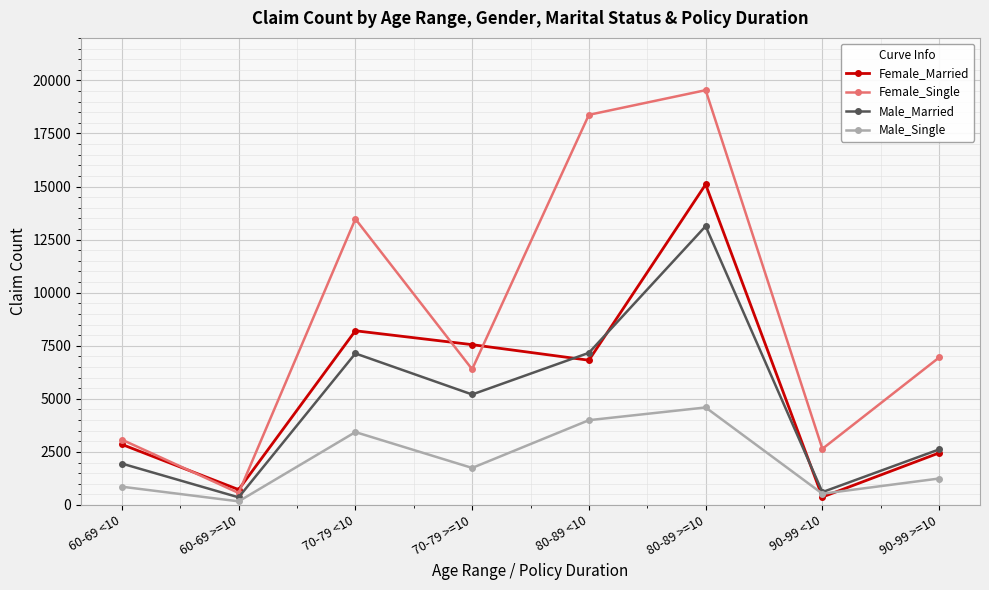

The value of Male_Married at 90-99 >=10 is 1148. True or false?

False